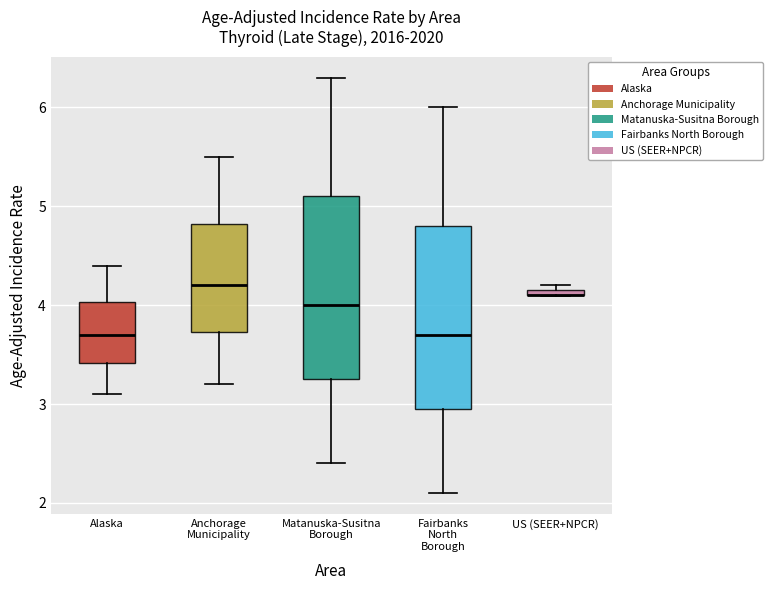

Where does the lower whisker of the box for Fairbanks North Borough end on the y-axis? The values are not printed on the chart, so give them approximately, as read against the axis.

2.1